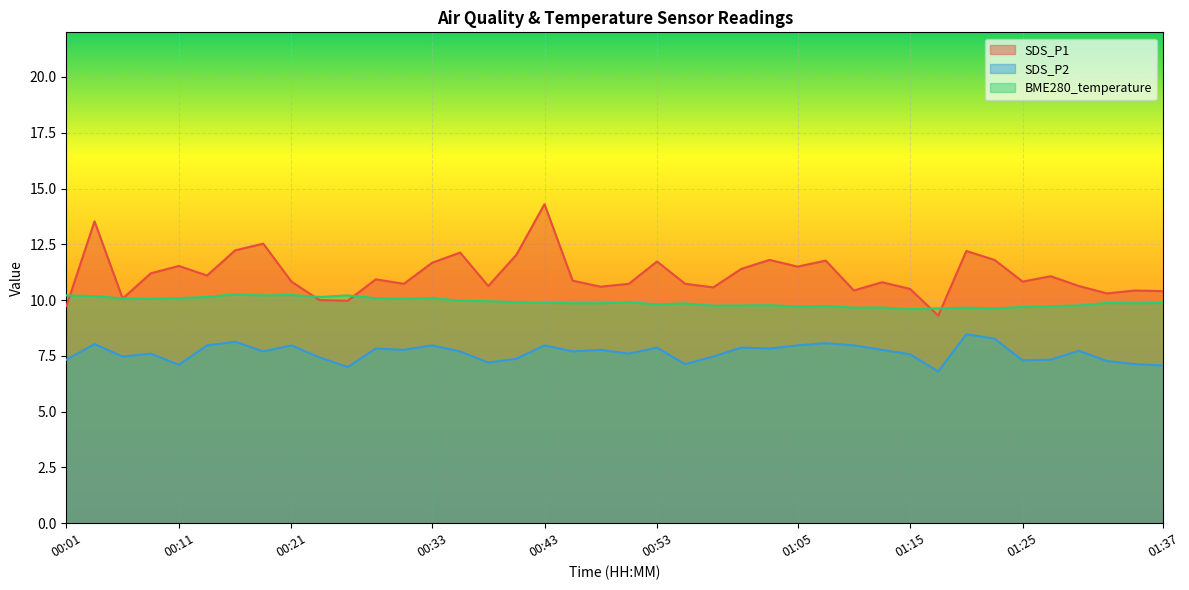

What is the value of the SDS_P2 point at the 7th from the left?

8.1